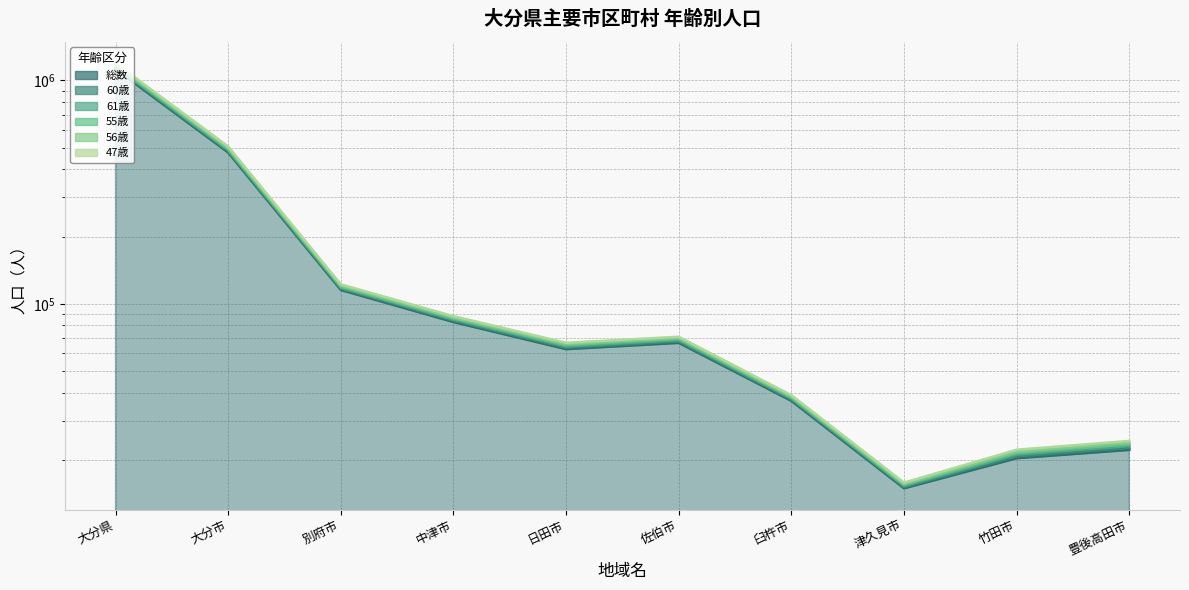

What position from the right is 中津市?

7